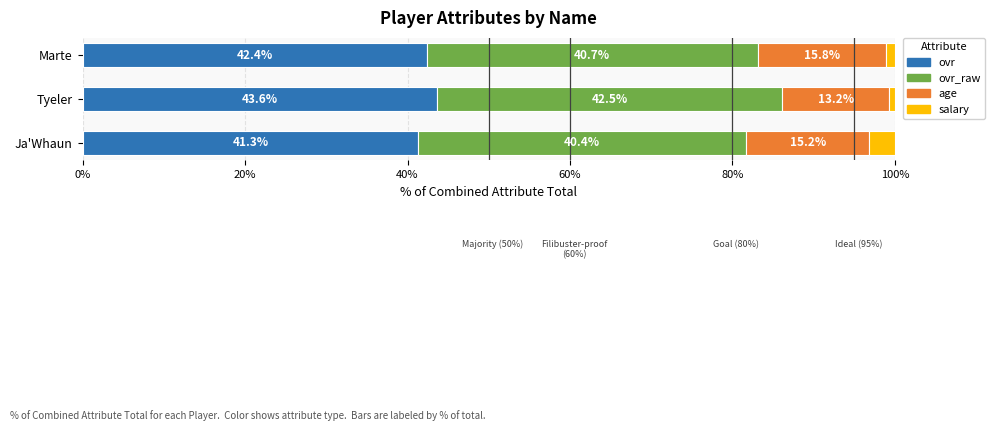

How many distinct data groups are displayed?

4